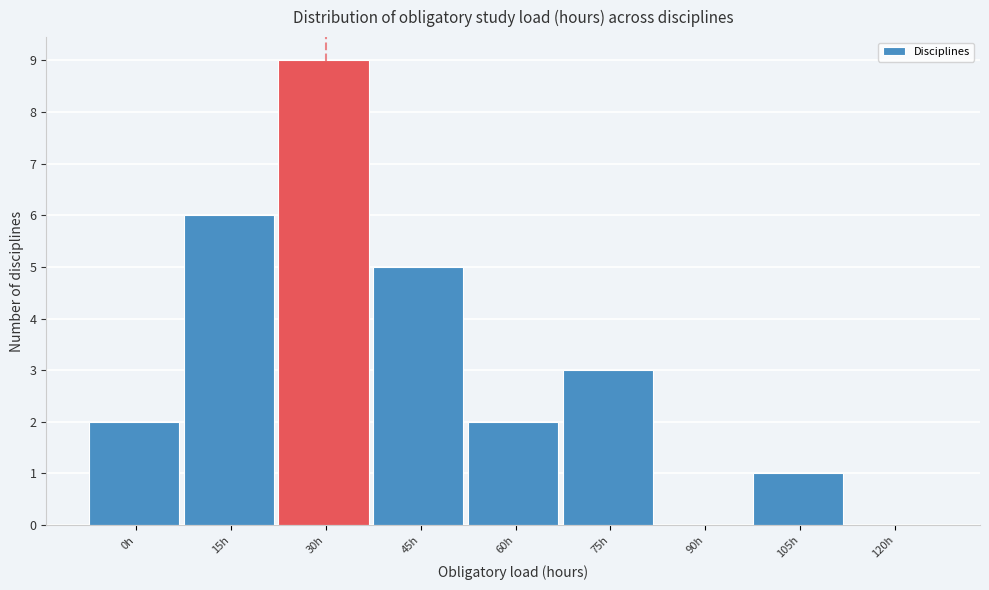

Reading left to right, what are all the values shown in this chart?

0h=2	15h=6	30h=9	45h=5	60h=2	75h=3	90h=0	105h=1	120h=0